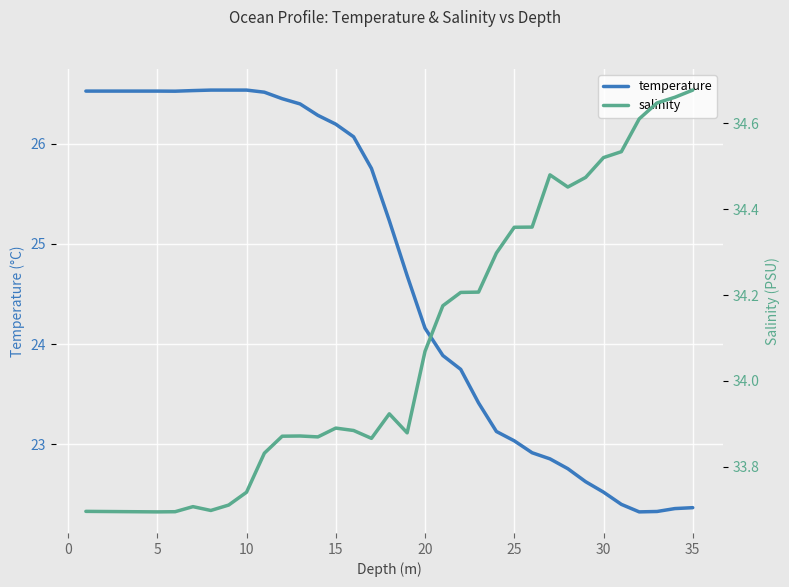

The value of temperature at 20 is 24.2. True or false?

True